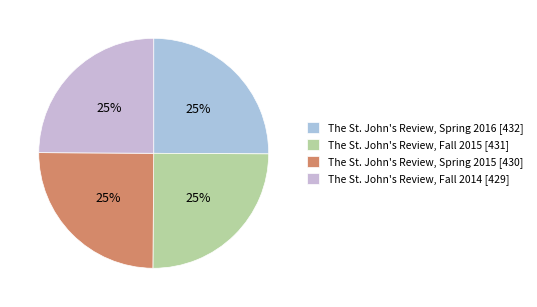

Approximately how many times larger is the value at The St. John's Review, Spring 2015 compared to The St. John's Review, Fall 2015?

1.0